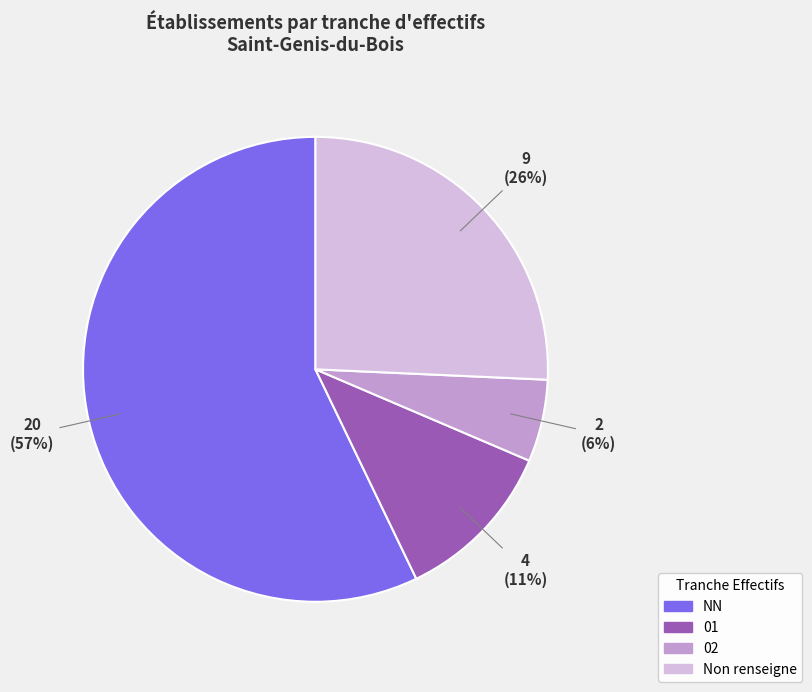

Do Non renseigne and NN together represent more than half of the pie?

Yes